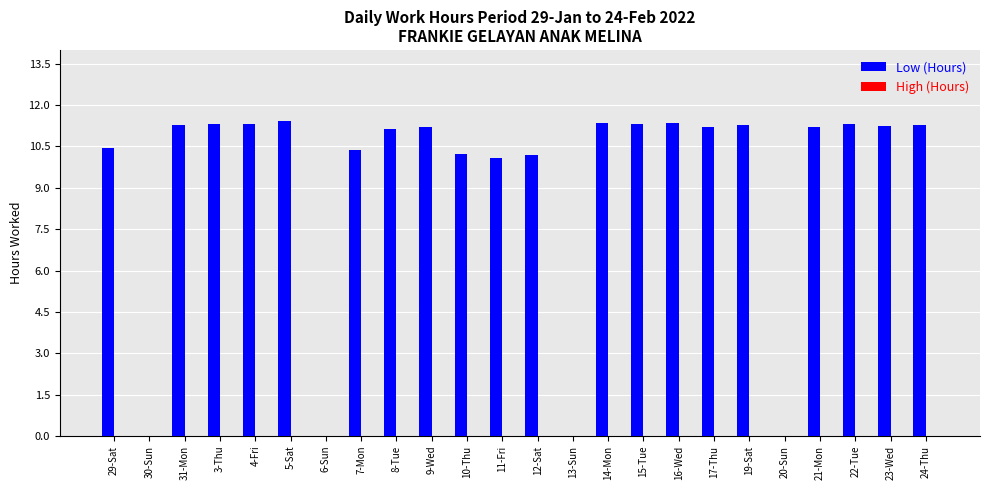

Are the bars horizontal?

No